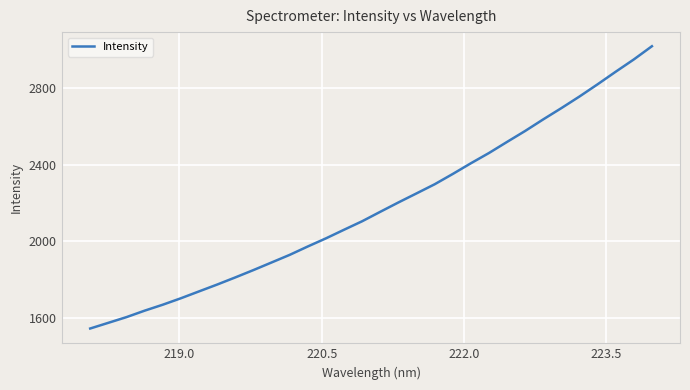

What is the smallest value displayed?

1543.7